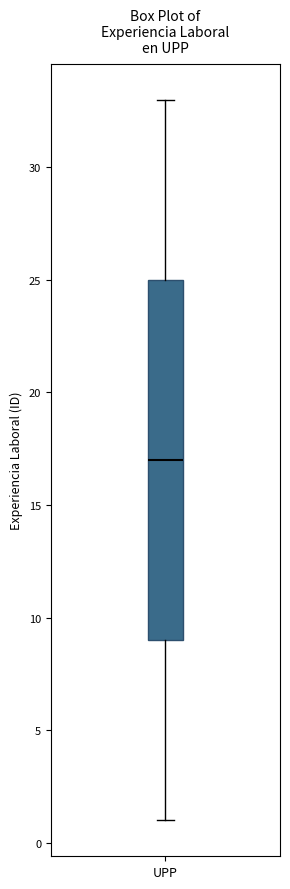

Read this box plot against the y-axis: the position of the median line, the range covered by the box, and the ends of both whiskers. The values are not printed on the chart, so give them approximately, as read against the axis.

median 17, box 9 to 25, whiskers 1 to 33